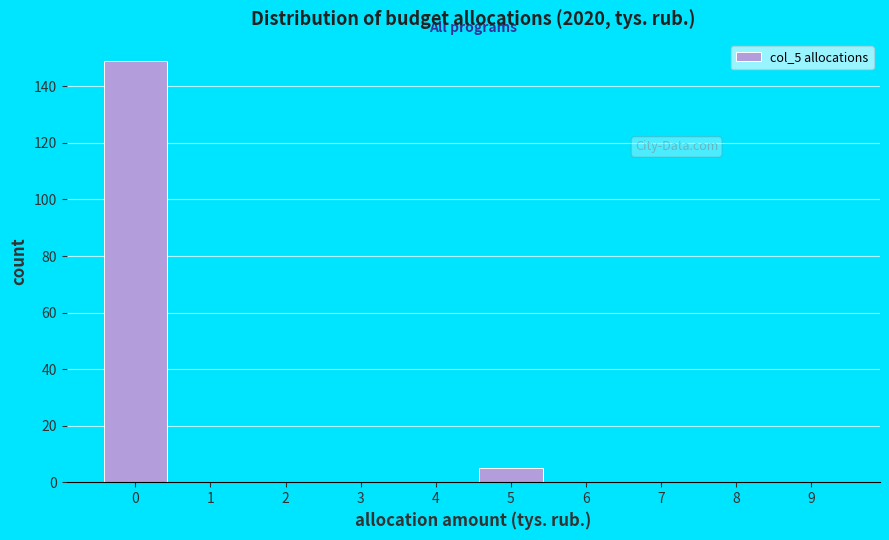

Reading left to right, transcribe all the data shown in this chart.

0=149	1=0	2=0	3=0	4=0	5=5	6=0	7=0	8=0	9=0